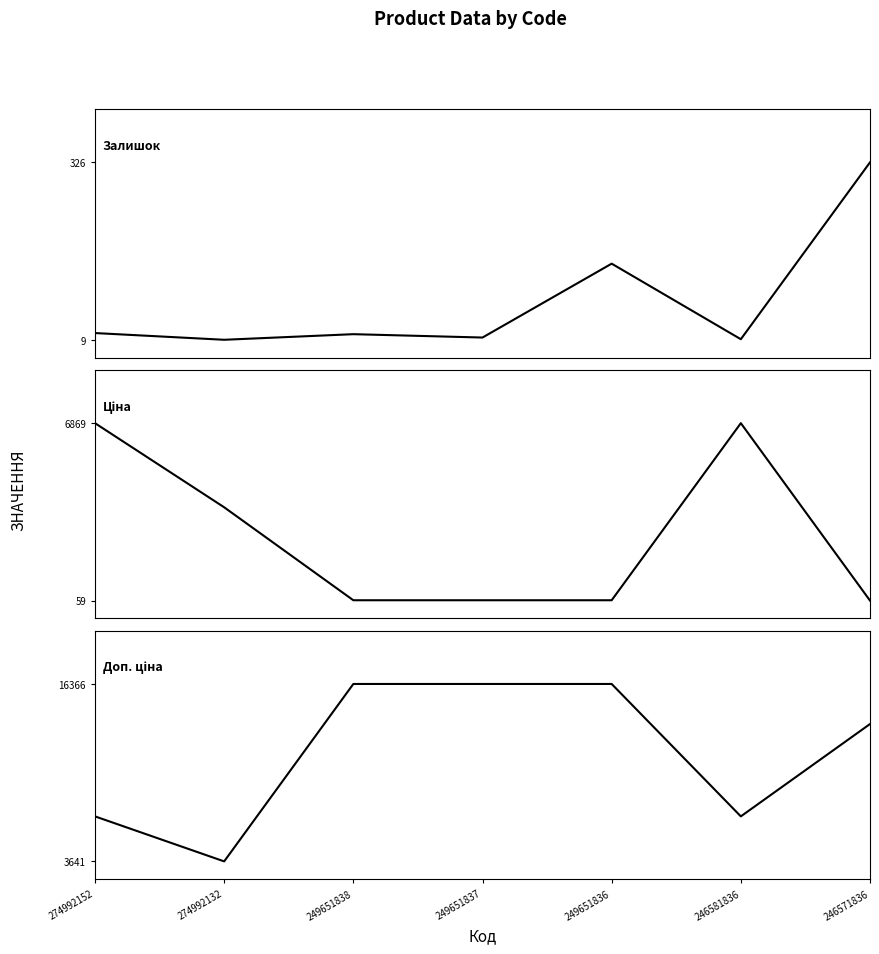

What is the maximum value for Доп. ціна?

16366.5